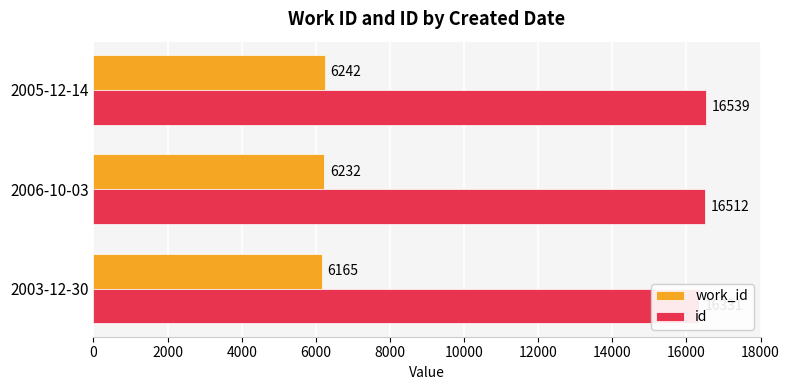

Is the value of id at 2003-12-30 greater than the value of work_id at 2003-12-30?

Yes